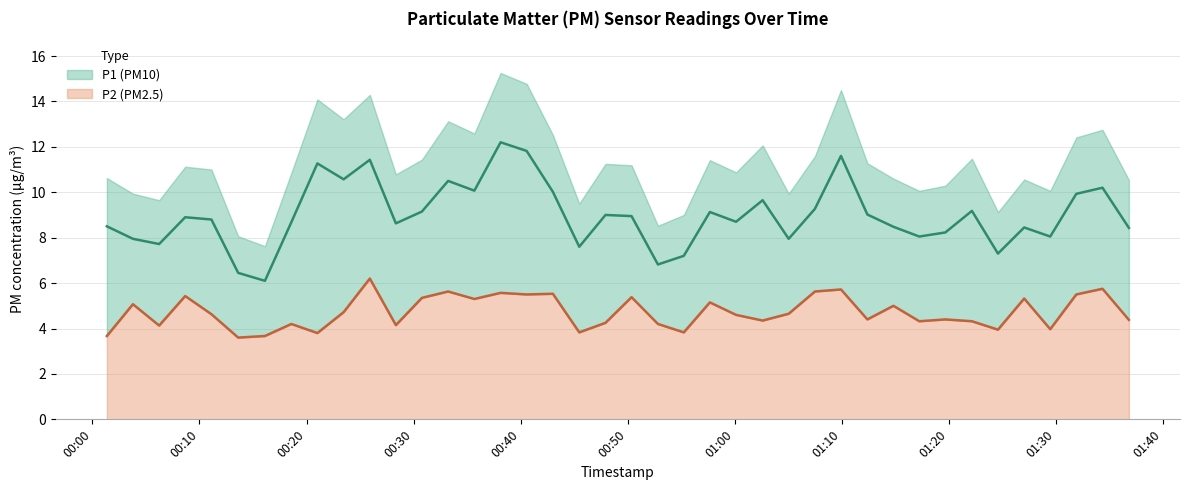

What is the value of the P2 point at the 35th from the left?

4.0